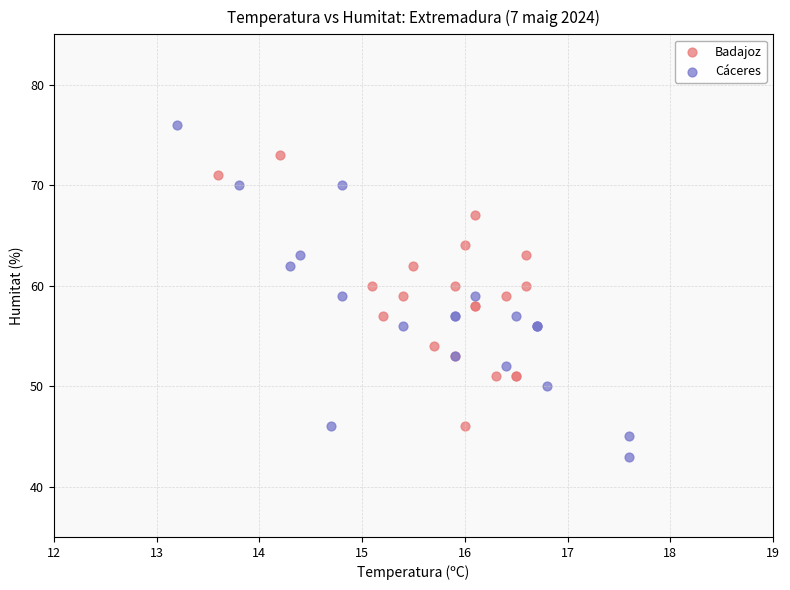

Which series reaches the minimum Y coordinate?

Cáceres